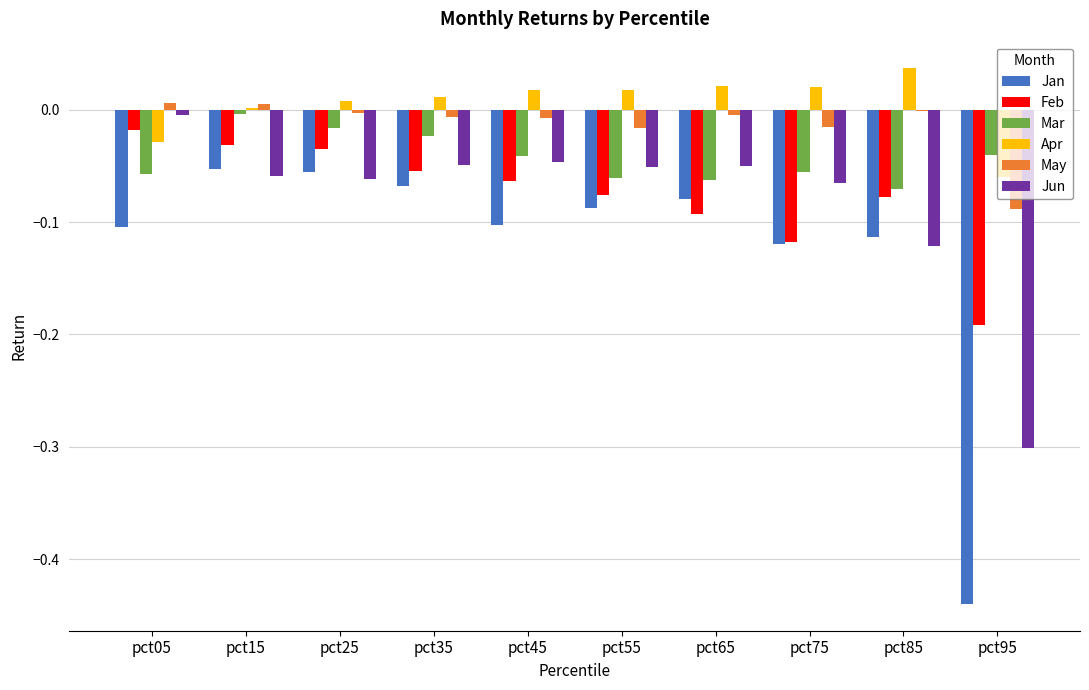

Is the value of Feb at pct75 greater than the value of Jun at pct15?

No